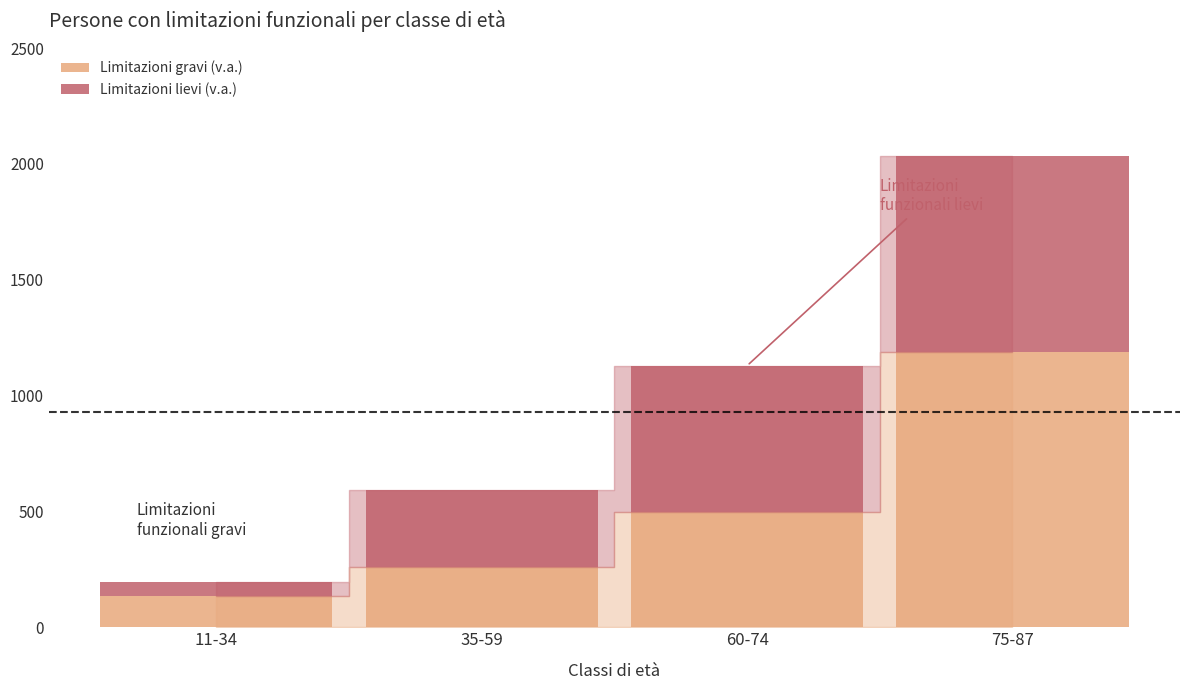

What is the minimum value for Limitazioni gravi (v.a.)?

136